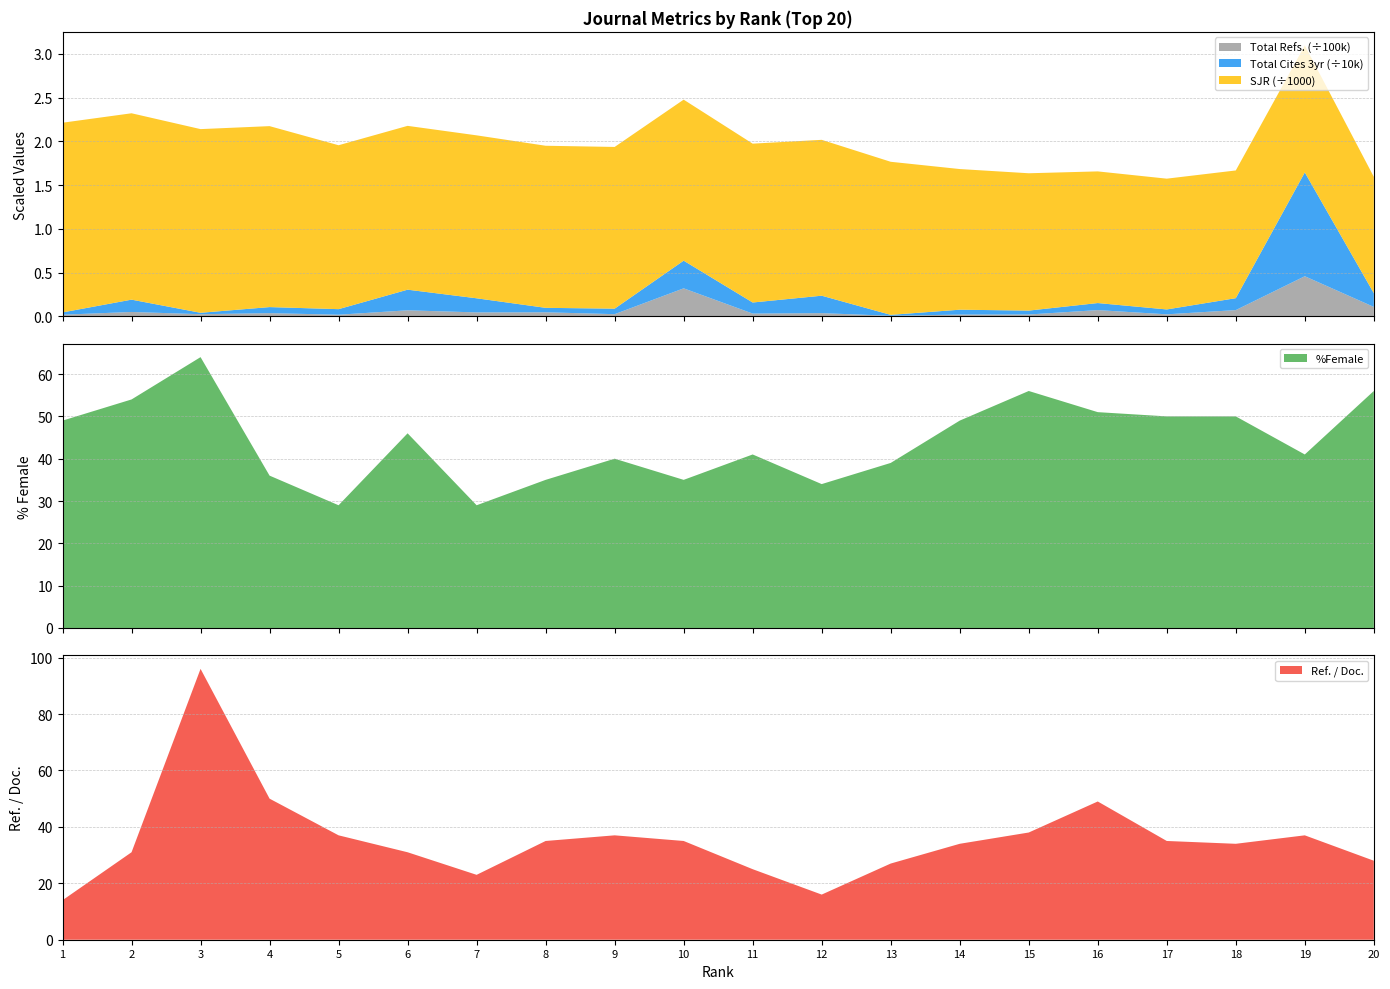

Reading right to left, transcribe all the data shown in this chart.

%Female: 56	41	50	50	51	56	49	39	34	41	35	40	35	29	46	29	36	64	54	49
Ref. / Doc.: 28	37	34	35	49	38	34	27	16	25	35	37	35	23	31	37	50	96	31	14
SJR: 1331	1453	1461	1496	1506	1571	1609	1751	1783	1817	1842	1850	1854	1864	1874	1875	2070	2101	2132	2170
Total Cites (3years): 1573	11876	1366	559	808	447	557	106	1996	1267	3166	630	512	1615	2360	637	694	164	1409	263
Total Refs.: 10657	45770	7017	2192	7014	1993	1913	529	3543	3047	31915	2371	4506	4384	6788	1744	3533	2322	4893	1746